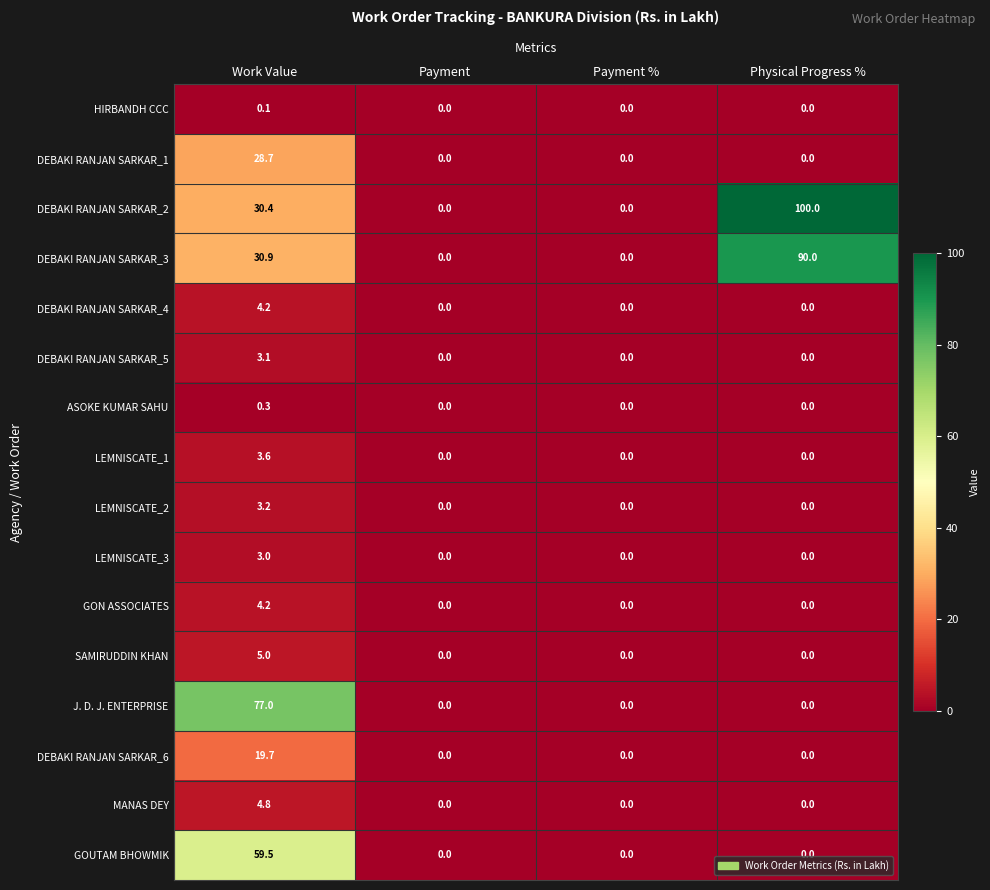

Which category has the highest value in the HIRBANDH CCC series?

Work Value